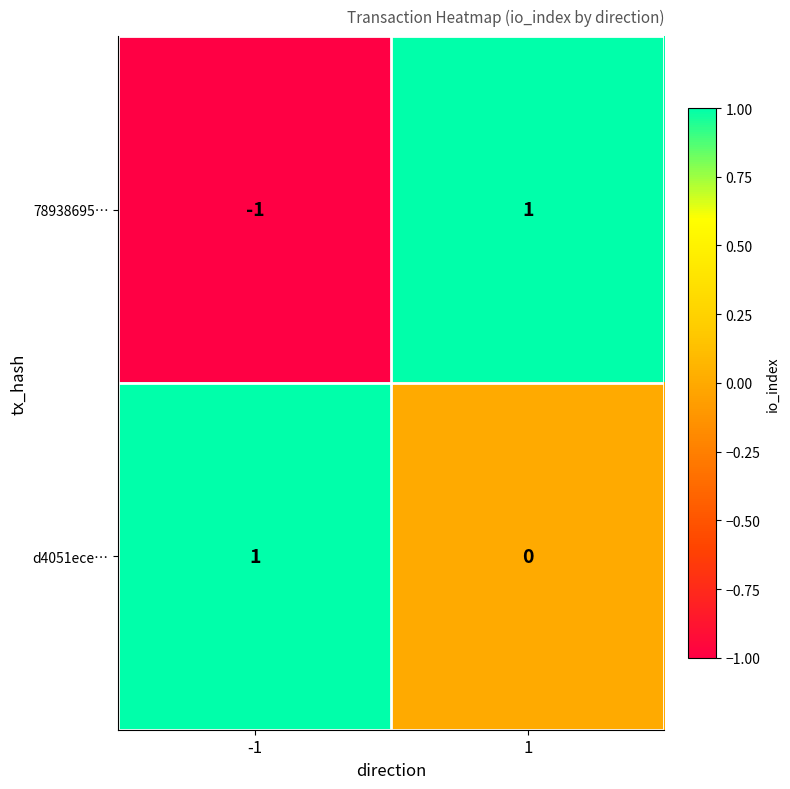

Reading left to right, what are all the values shown in this chart?

78938695…: -1	1
d4051ece…: 1	0